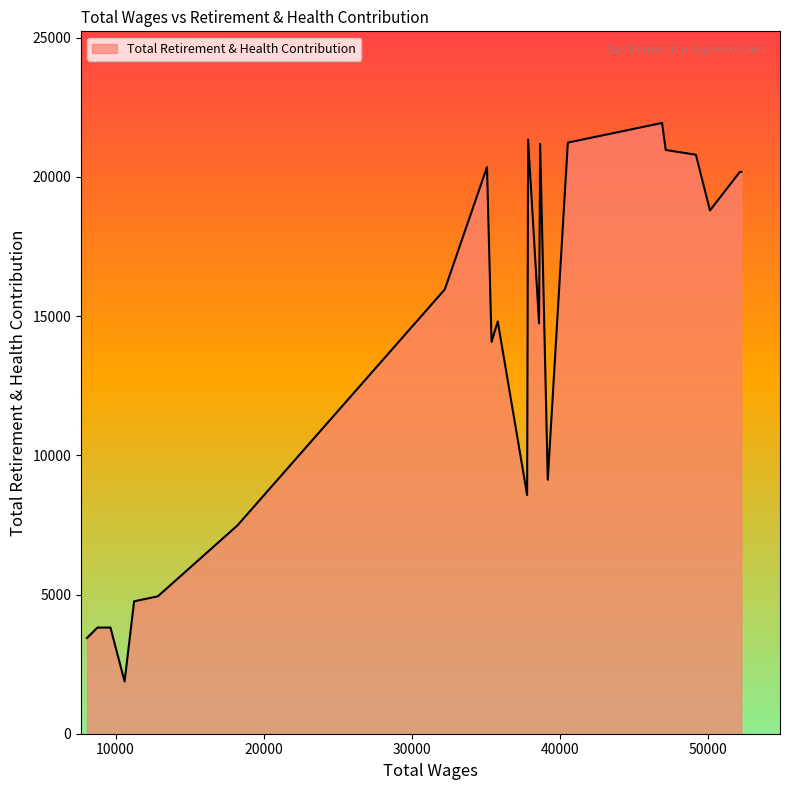

What is the smallest value displayed?

1877